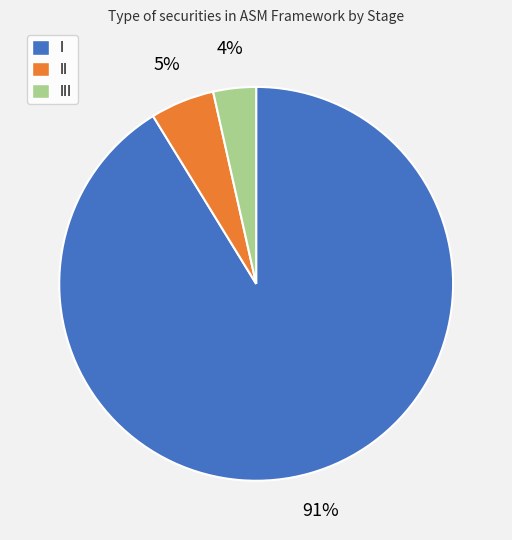

To the nearest percent, what is the average slice percentage?

33%